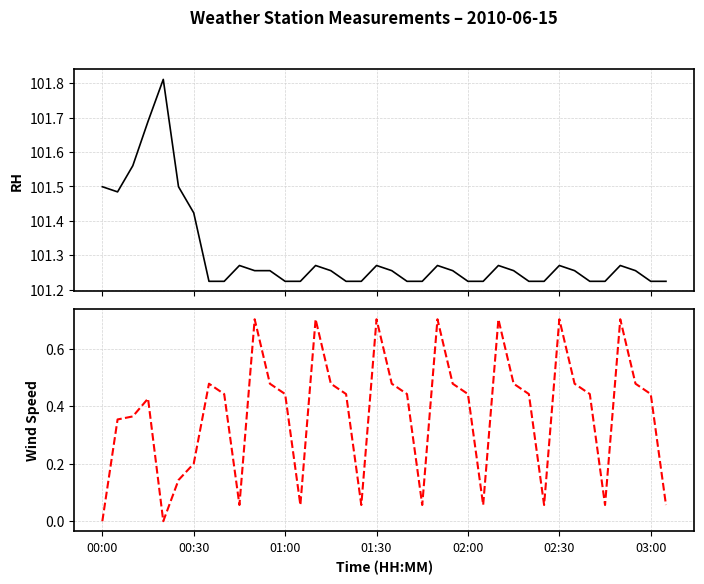

The value of SpdAvg at 8 is 0.4. True or false?

True